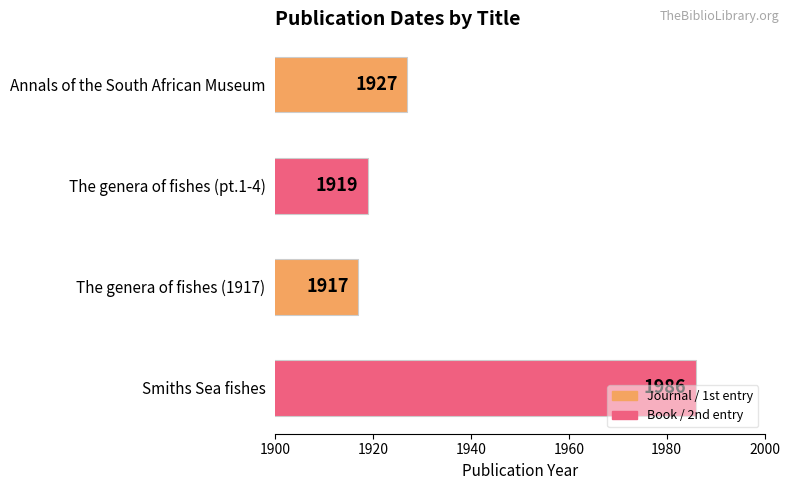

Where is the data nearest to the value 1951?

Annals of the South African Museum